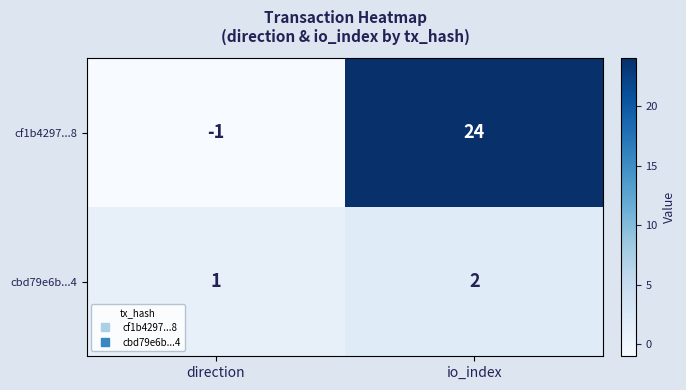

Which label corresponds to the smallest value in the chart?

direction